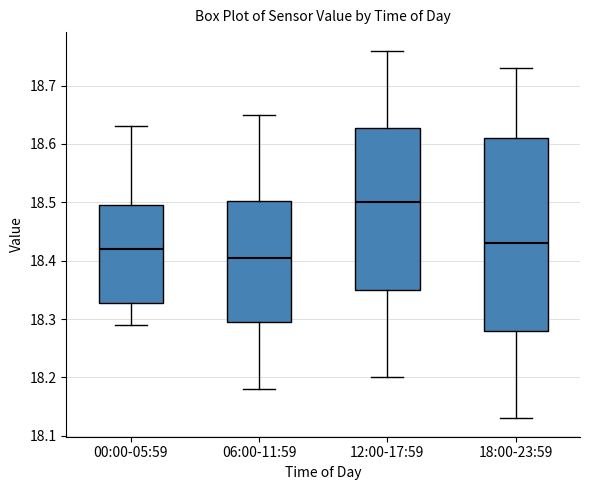

Reading left to right, read every box against the y-axis: the position of its median line, the range the box covers, and the ends of its whiskers. The values are not printed on the chart, so give them approximately, as read against the axis.

00:00-05:59: median 18.42, box 18.33 to 18.50, whiskers 18.29 to 18.63
06:00-11:59: median 18.41, box 18.30 to 18.50, whiskers 18.18 to 18.65
12:00-17:59: median 18.50, box 18.35 to 18.63, whiskers 18.20 to 18.76
18:00-23:59: median 18.43, box 18.28 to 18.61, whiskers 18.13 to 18.73